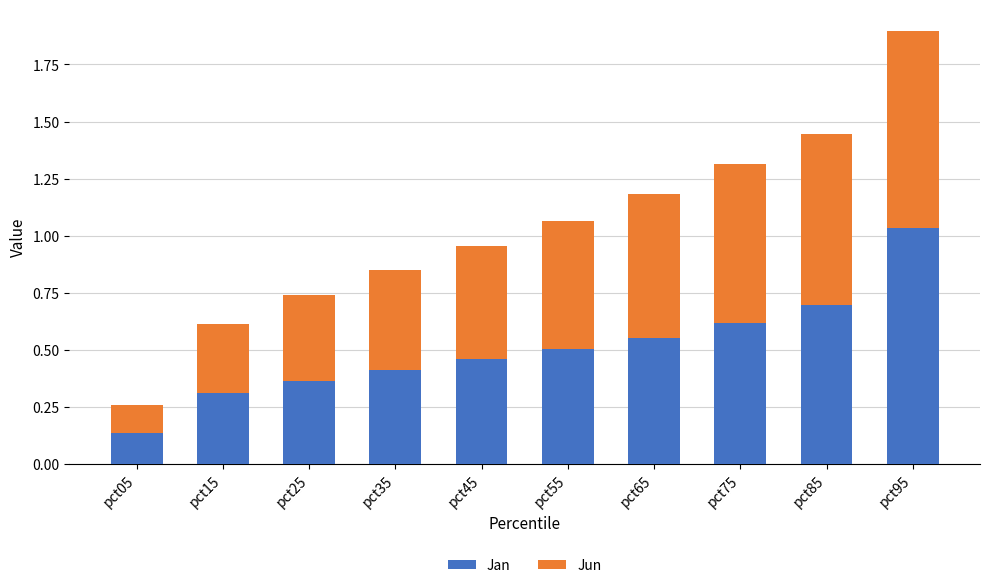

Is it true that Jan equals 0.4 at pct25?

True